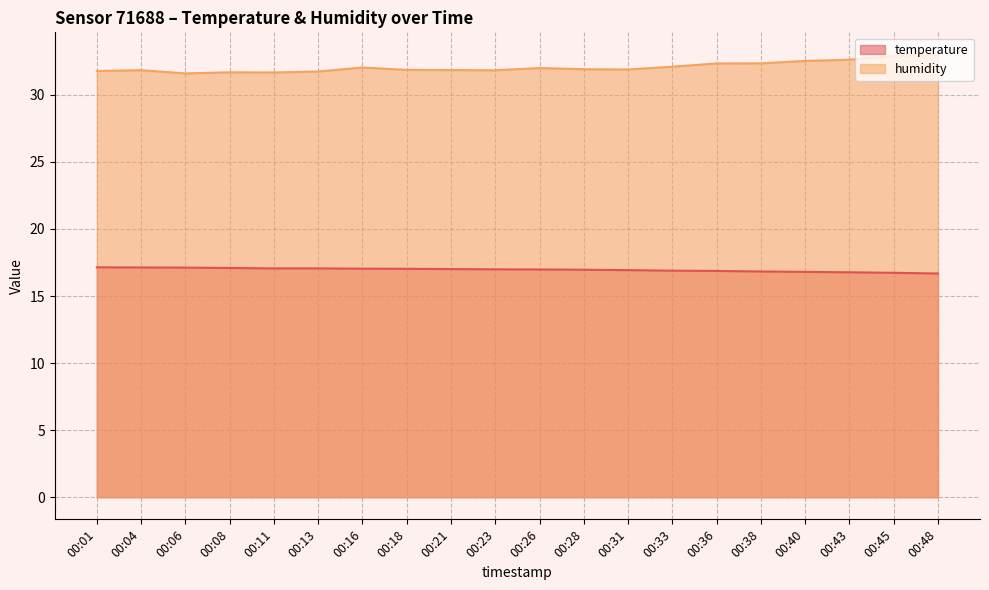

Is the value of humidity at 00:48 greater than the value of temperature at 00:21?

Yes